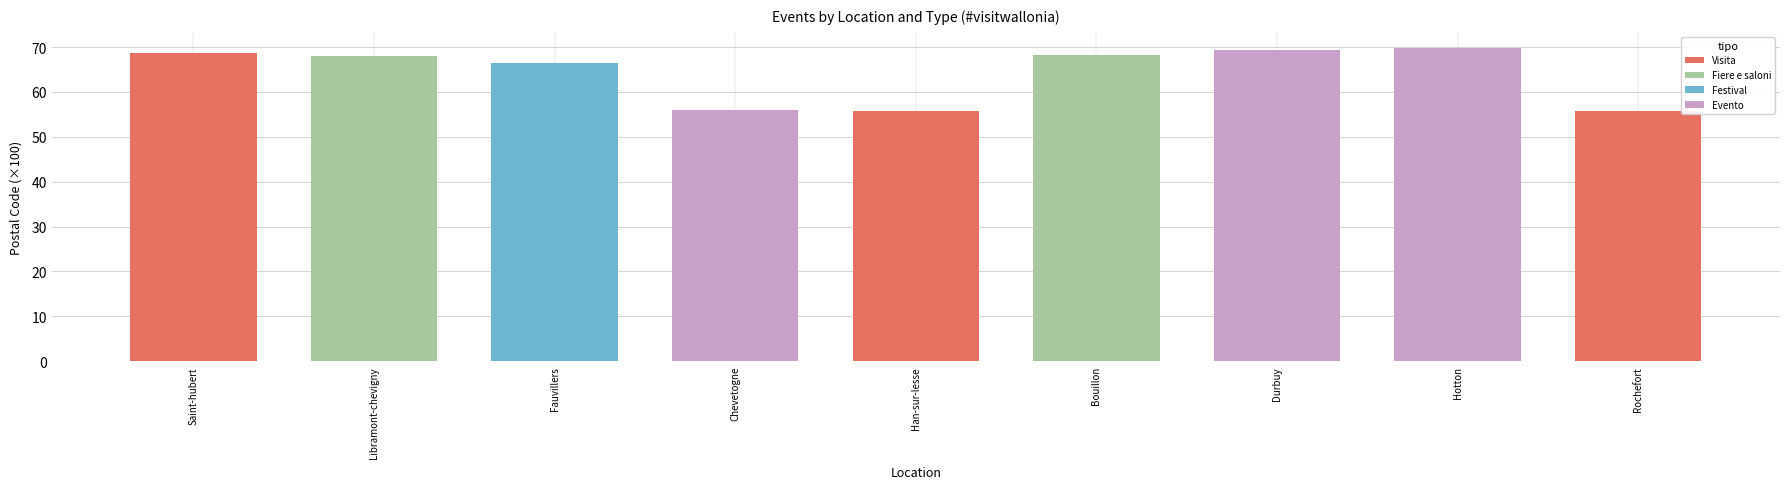

What are all the series names shown in the legend?

Visita, Fiere e saloni, Festival, Evento